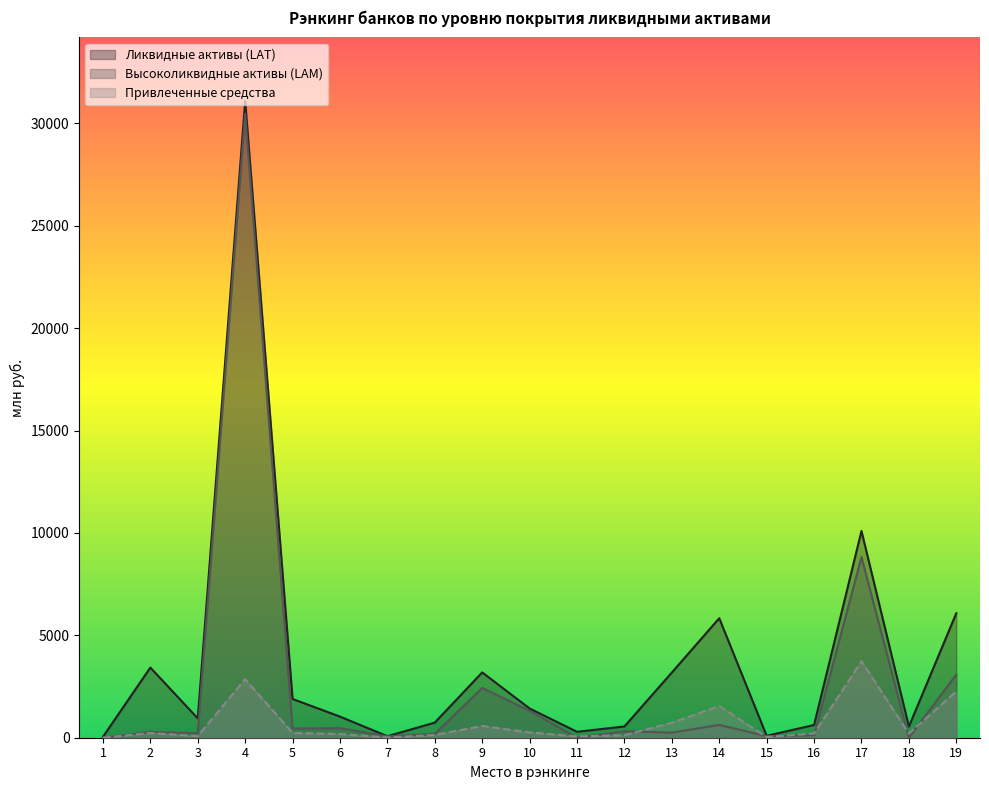

True or false: Высоколиквидные активы (LAM) has more than 0 interior local peaks.

True